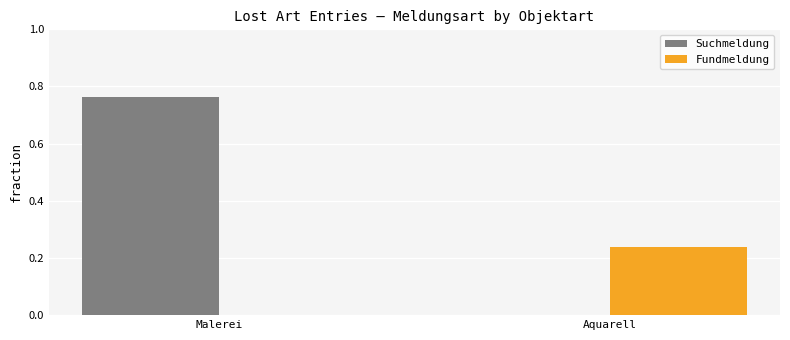

At which category is the sum across all series the highest?

Malerei